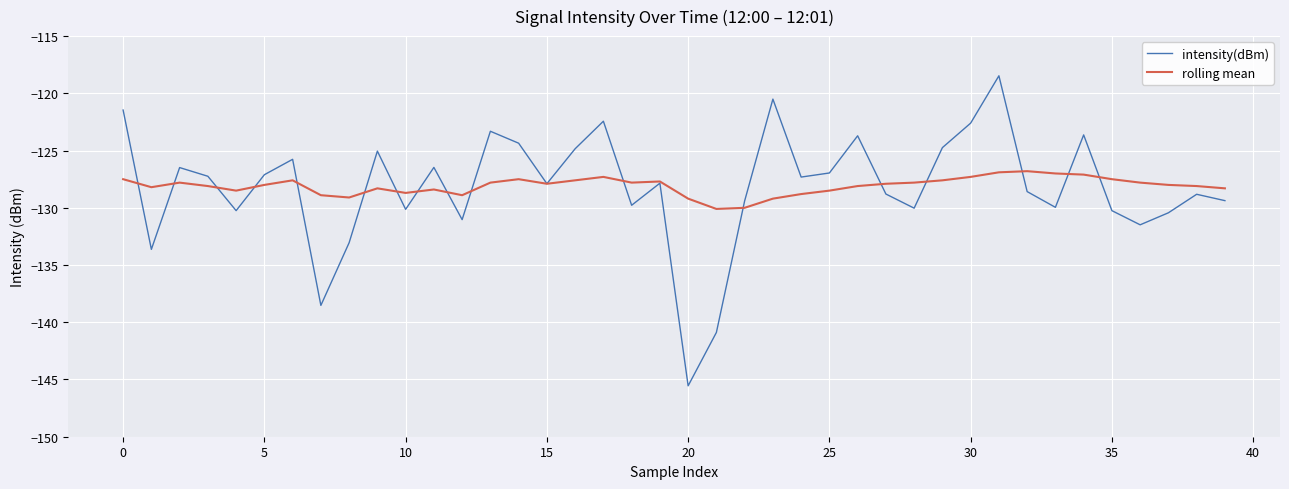

What is the maximum value shown in the chart?

-118.5